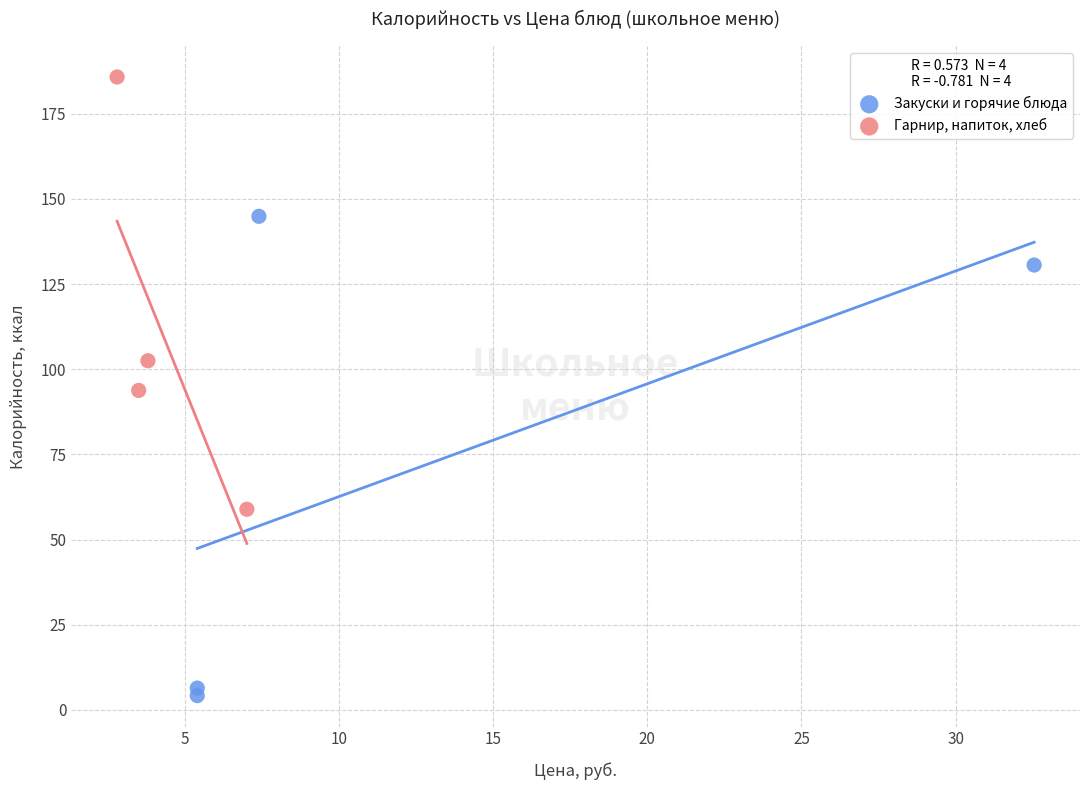

What are all the series names shown in the legend?

Закуски и горячие блюда, Гарнир, напиток, хлеб